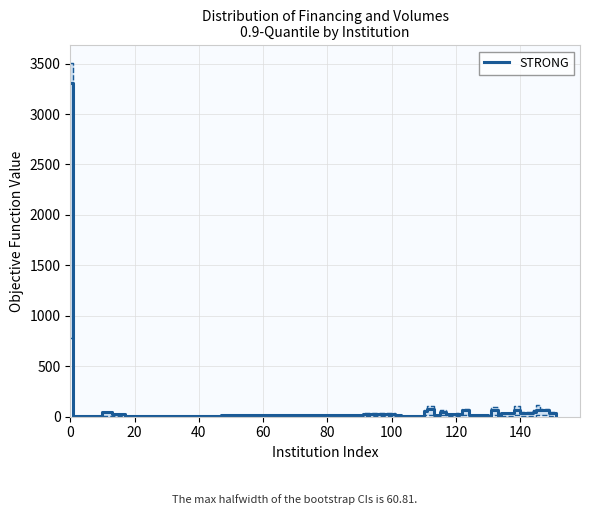

What is the highest value of the STRONG series?

3309.5